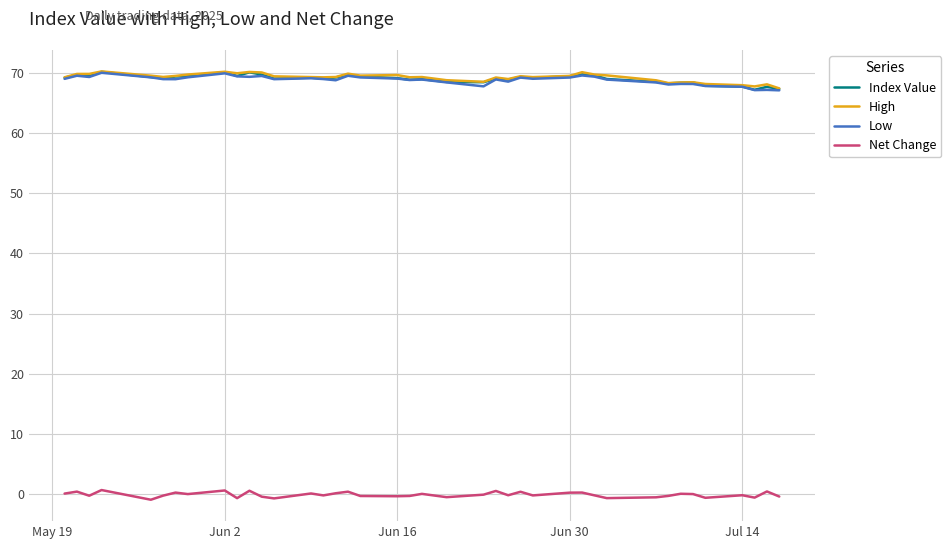

Which label corresponds to the largest value in the chart?

Jun 30